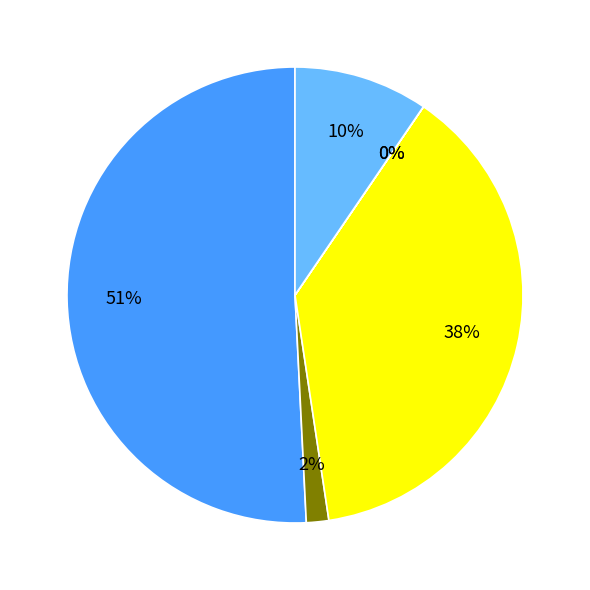

Is there a majority slice in this chart?

Yes